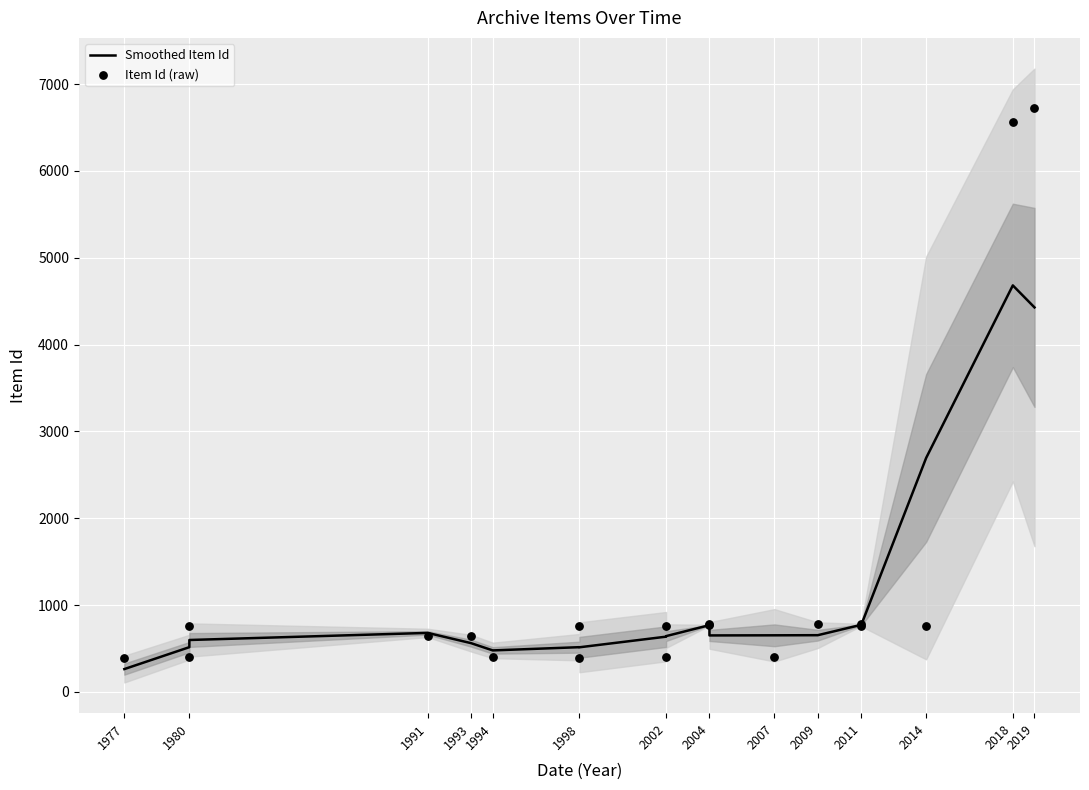

Which series reaches the minimum Y coordinate?

Smoothed Item Id